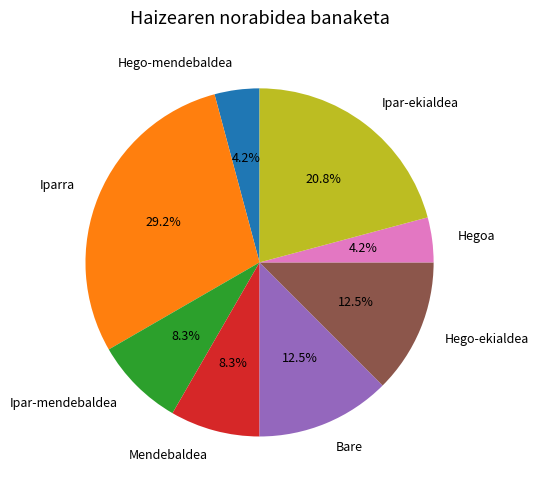

Which category has the biggest portion of the pie?

Iparra